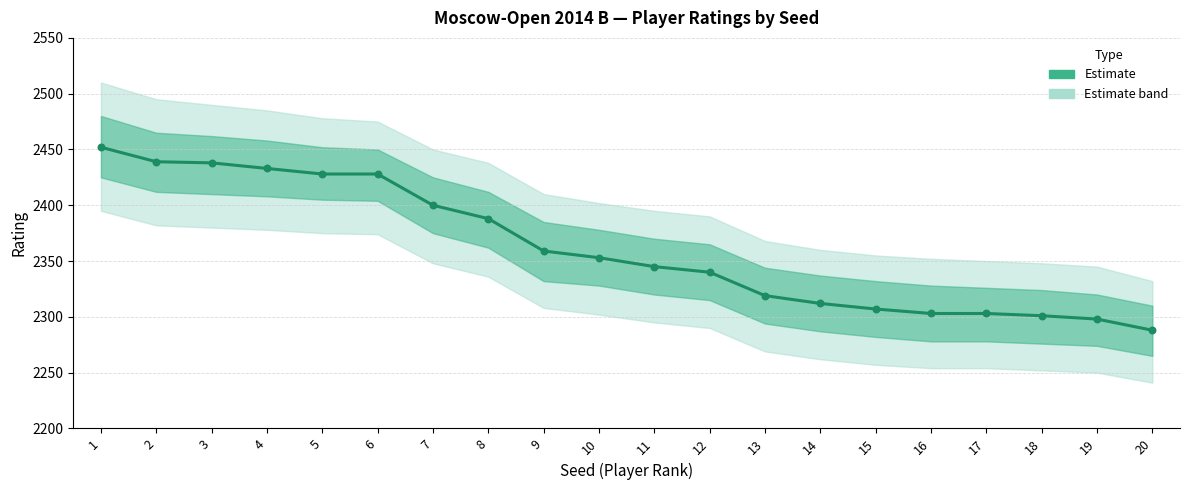

Which has a higher value, 15 or 3?

3